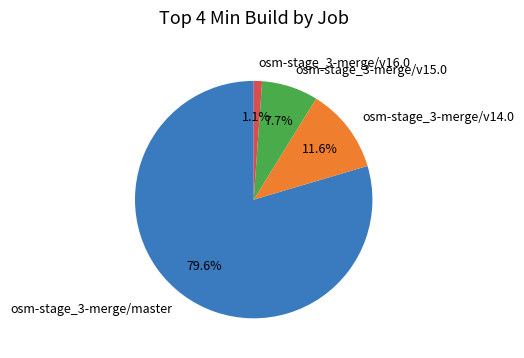

Does osm-stage_3-merge/master account for over 50% of the chart?

Yes